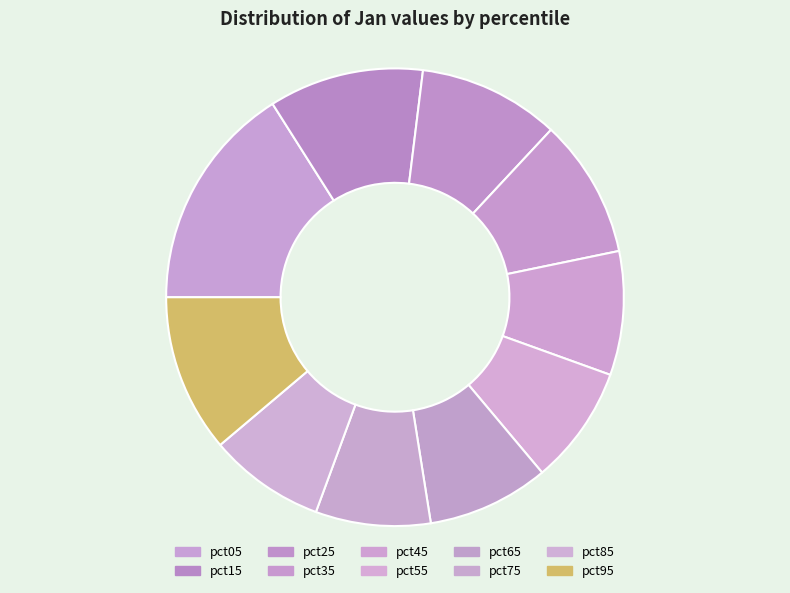

To the nearest percent, what is the combined percentage of pct45 and pct05?

25%